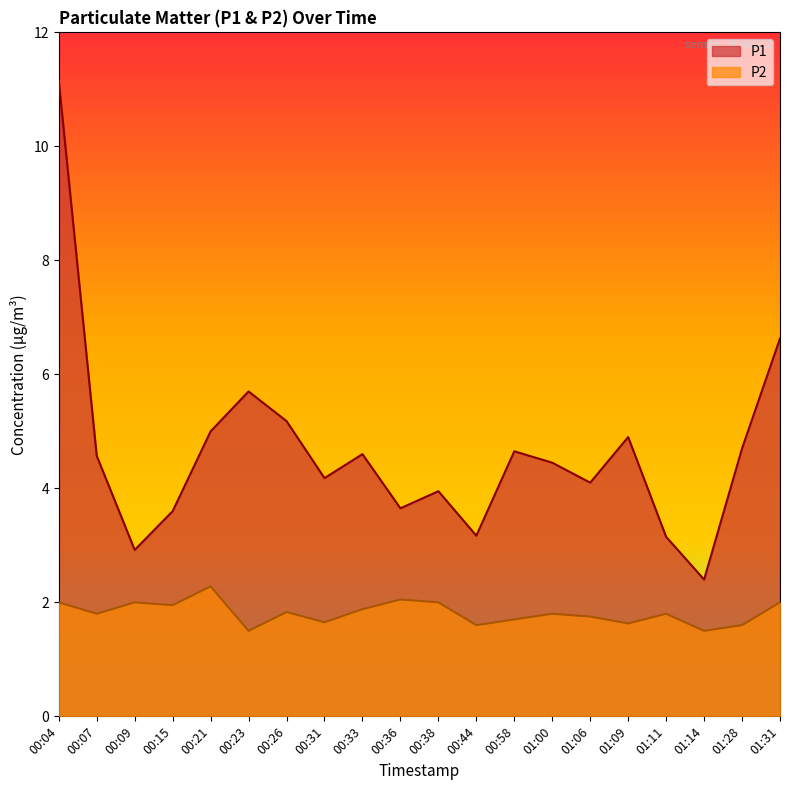

Rank the categories by P2 value from lowest to highest.

00:23, 01:14, 00:44, 01:28, 01:09, 00:31, 00:58, 01:06, 00:07, 01:00, 01:11, 00:26, 00:33, 00:15, 00:04, 00:09, 00:38, 01:31, 00:36, 00:21